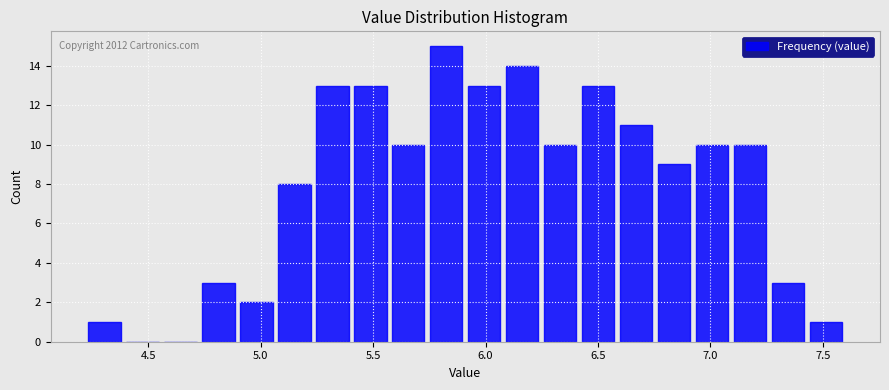

Read against the x-axis, roughly where is the centre of the tallest bar?

5.85